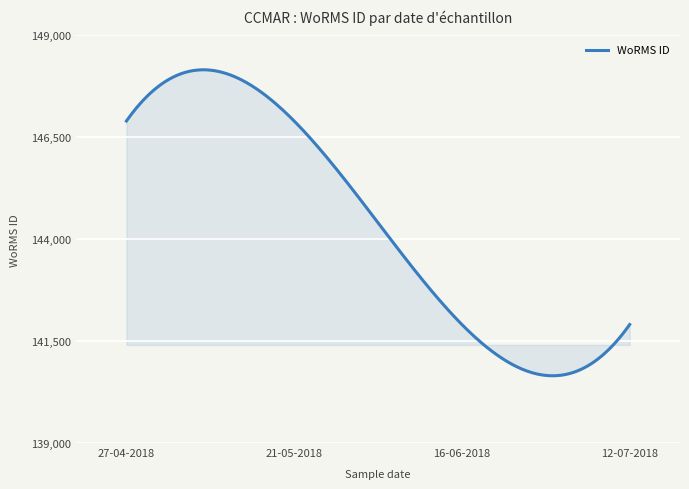

Does the chart have visible grid lines?

Yes